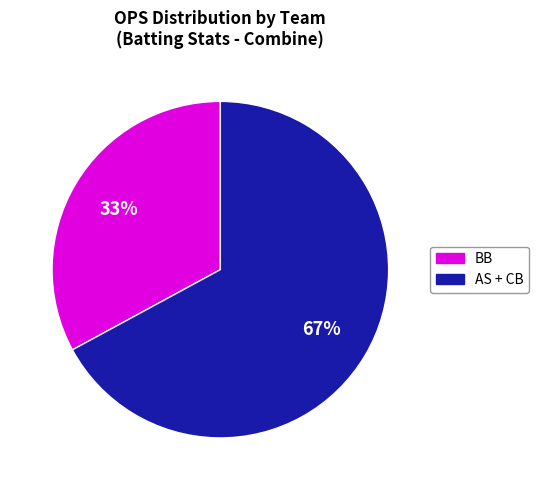

To the nearest percent, what is the difference between the largest and smallest slice percentages?

34%